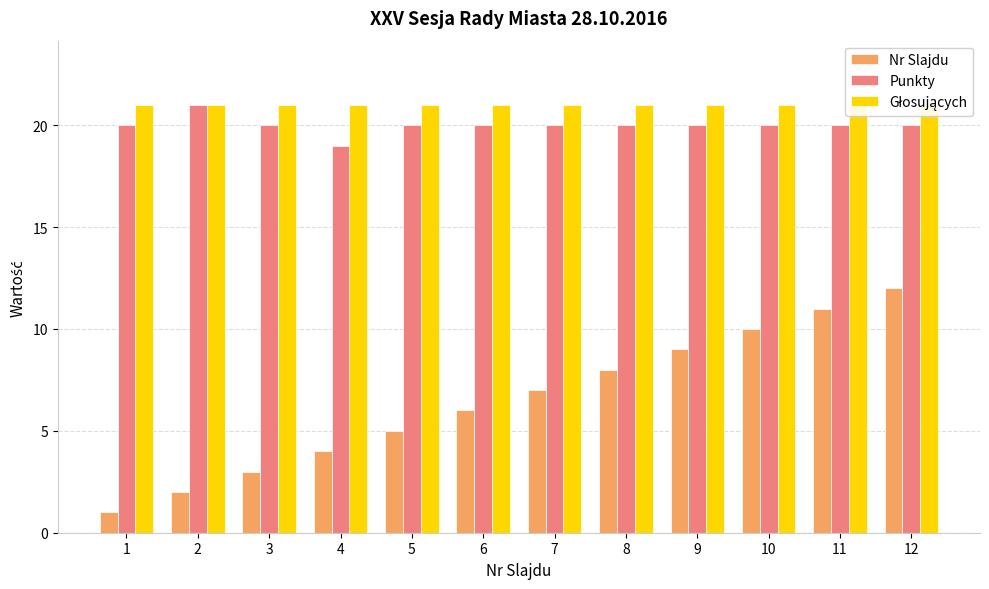

Count the number of data series in this chart.

3